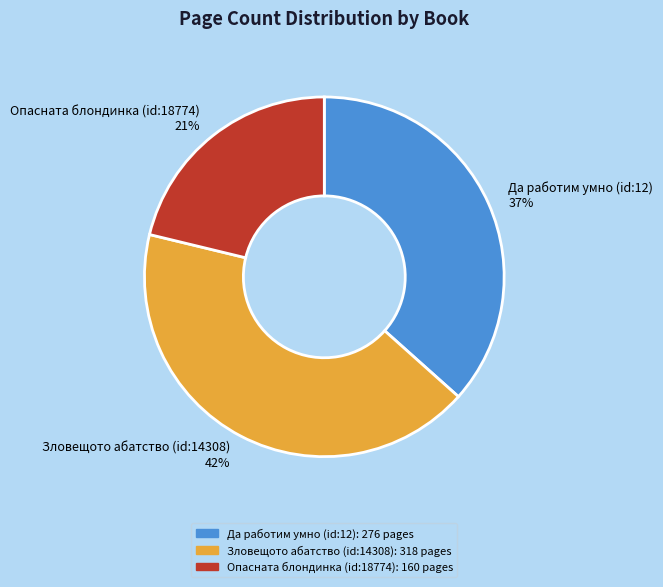

Between Опасната блондинка (id:18774) 21% and Зловещото абатство (id:14308) 42%, which is larger?

Зловещото абатство (id:14308) 42%